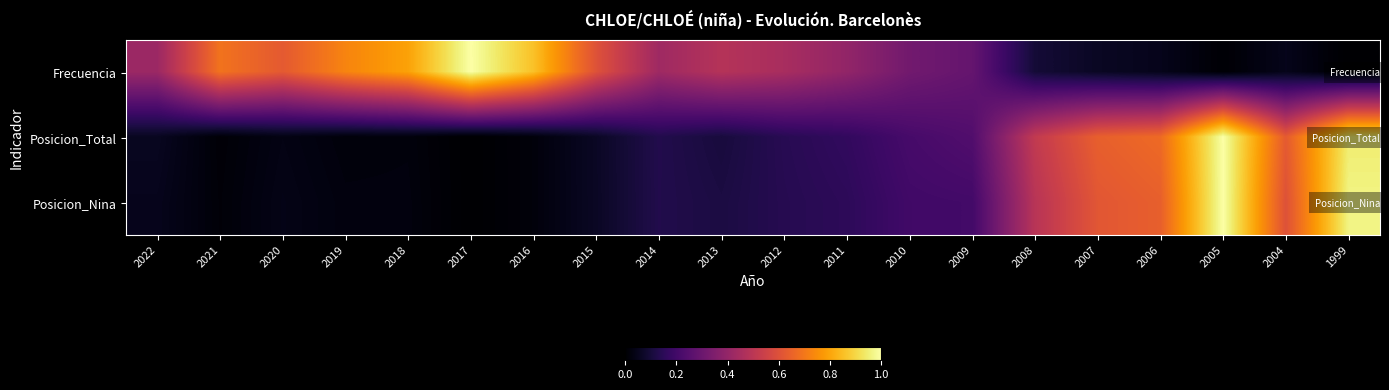

What is the total value across all series at 2013?

0.7